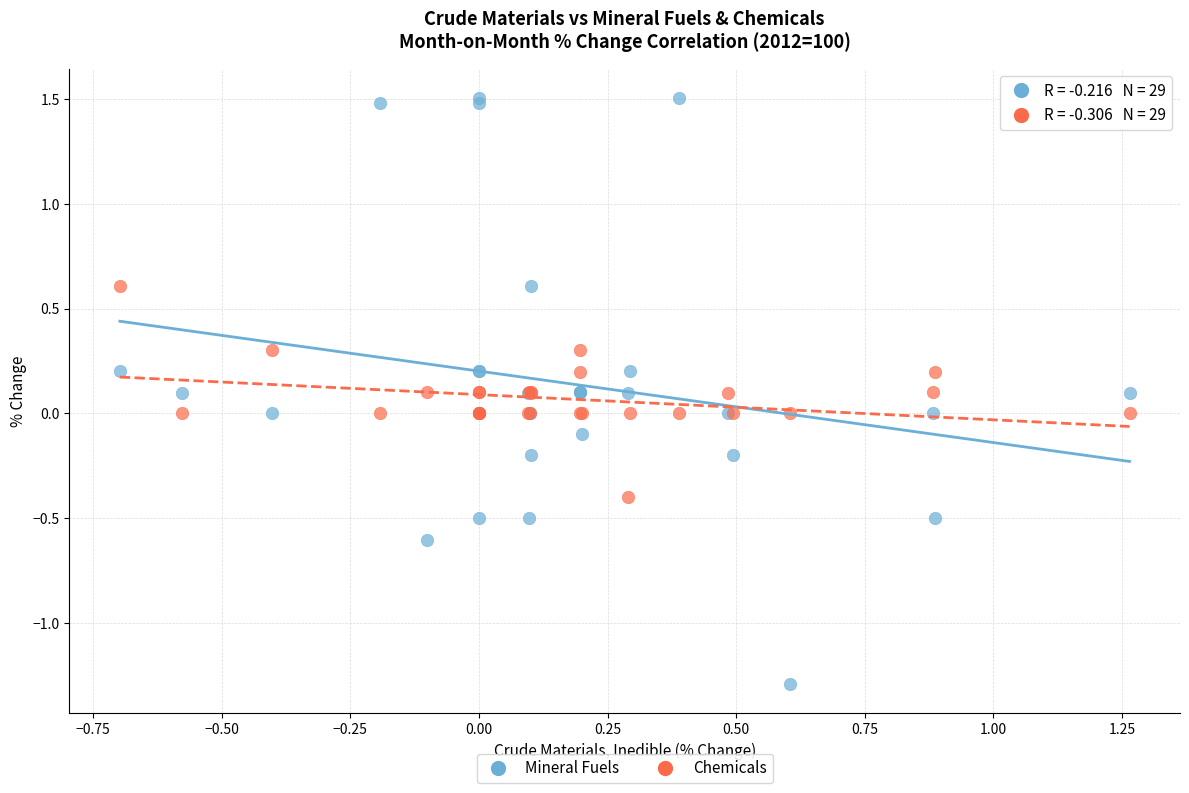

What is the X range (max minus min) for the scatter plot?

2.0